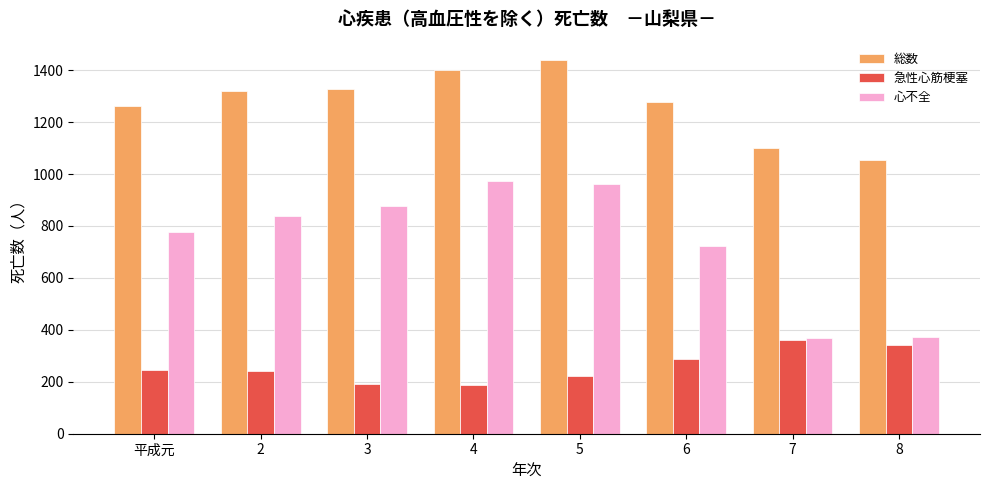

List the series in order of their overall mean, highest first.

総数, 心不全, 急性心筋梗塞